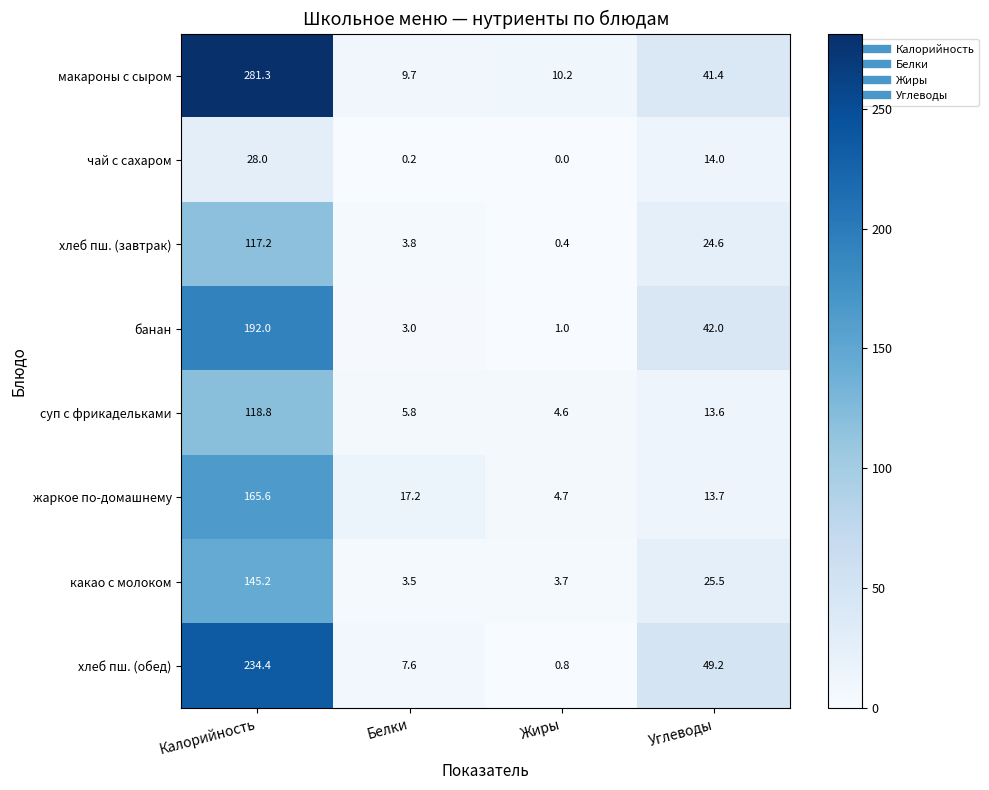

Which series changed the most between Белки and Углеводы?

хлеб пш. (обед)